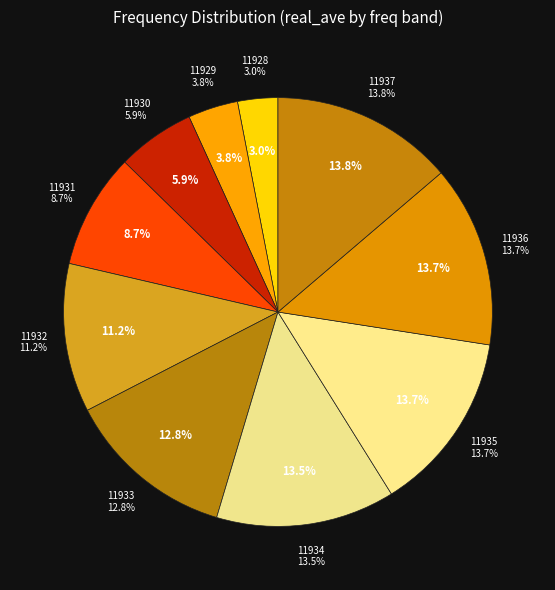

Does any single category account for the majority?

No